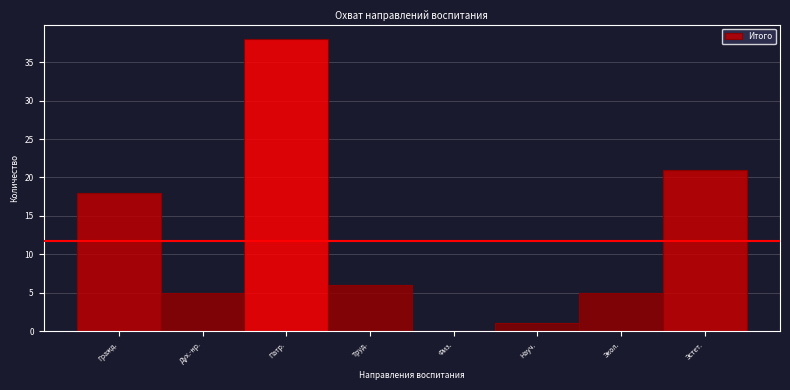

Reading left to right, list all the values displayed in this chart.

Гражд.=18	Дух.-нр.=5	Патр.=38	Труд.=6	Физ.=0	Науч.=1	Экол.=5	Эстет.=21